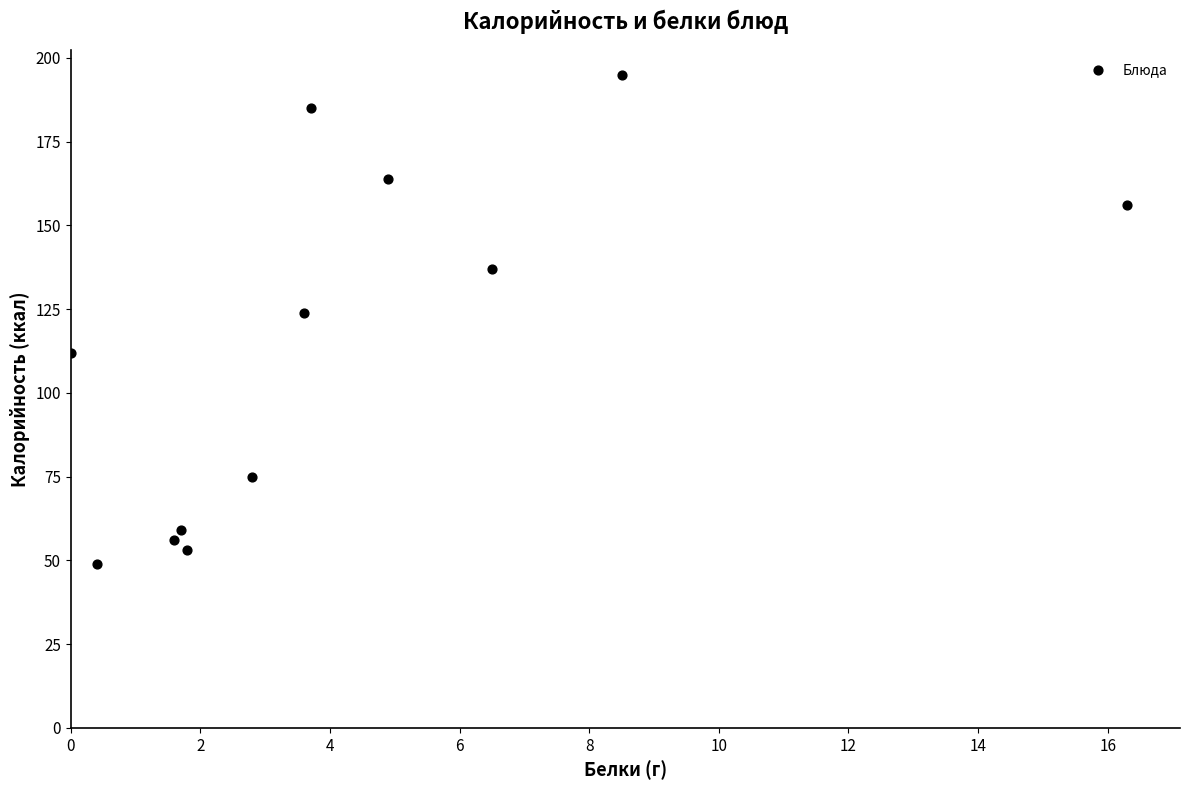

What is the average Y value?

114